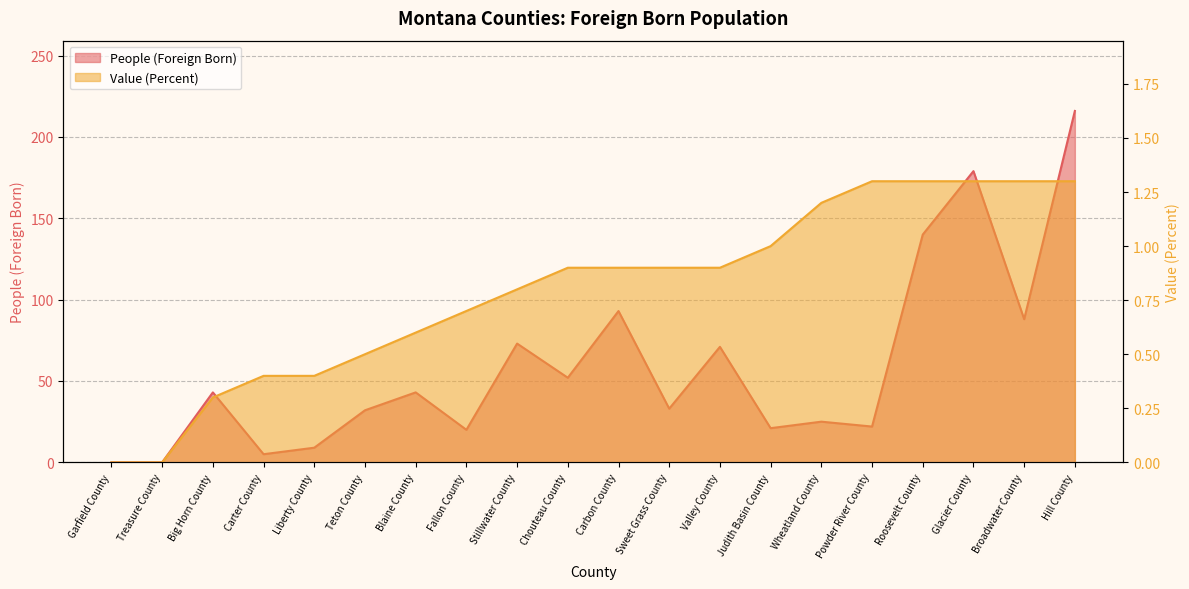

What position from the right is Treasure County?

19